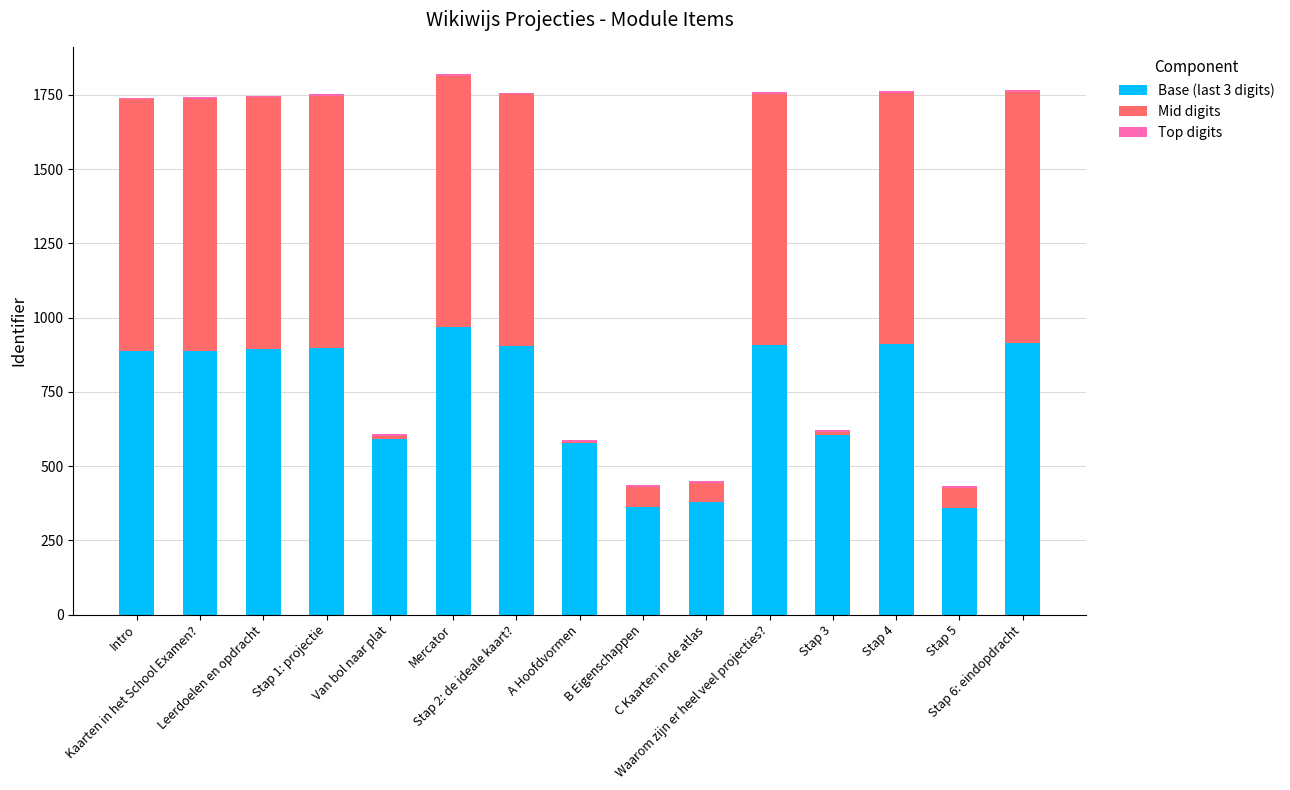

What is the sum of the Base (last 3 digits) values at C Kaarten in de atlas and Leerdoelen en opdracht?

1273